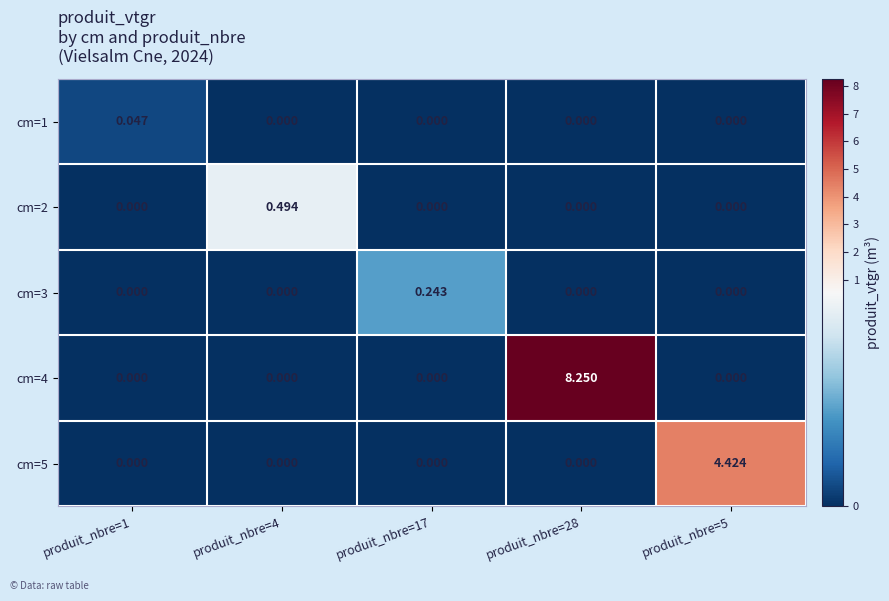

Which series has the largest total across all categories?

cm=4